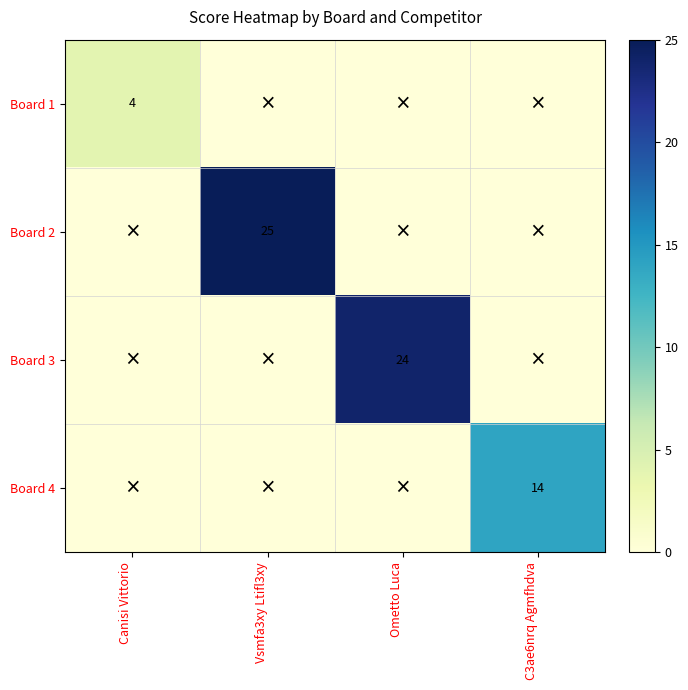

True or false: Board 3 has a value of 24 at Ometto Luca.

True